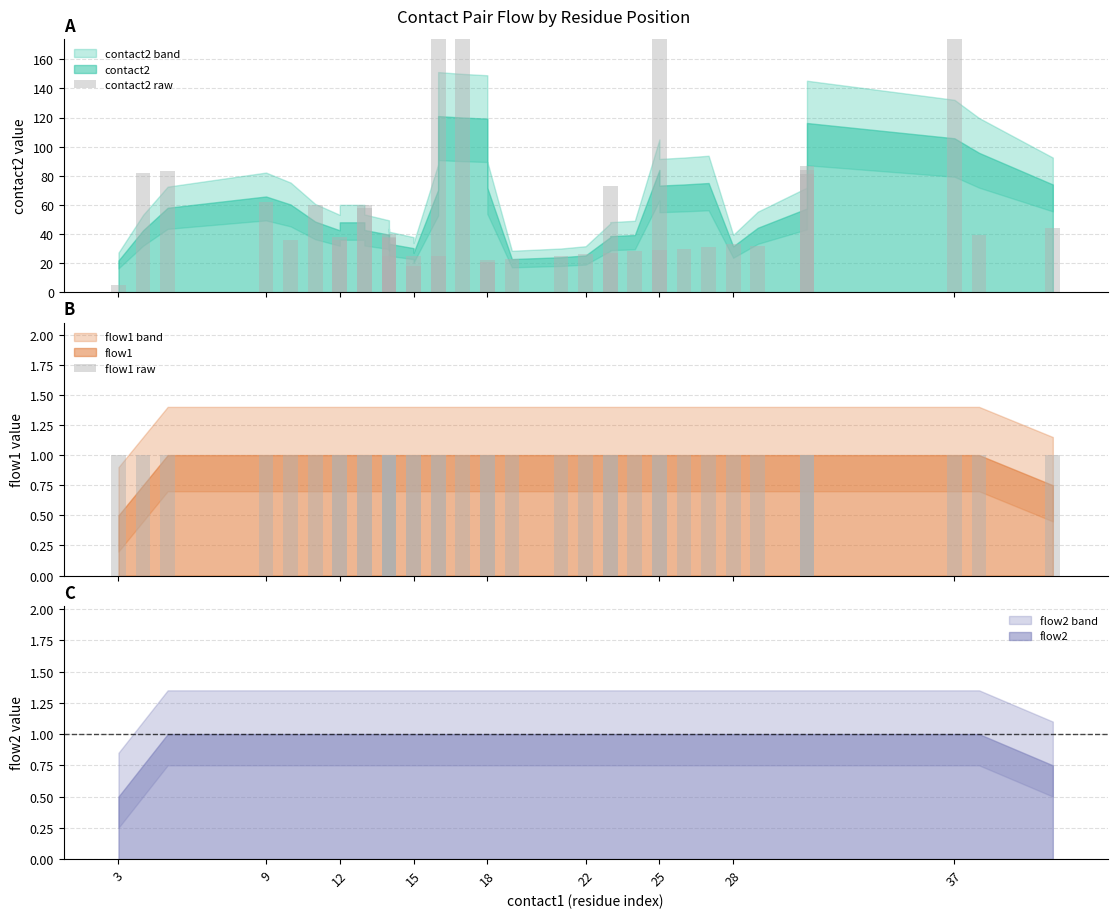

The value of contact2 raw at 9 is 60. True or false?

True